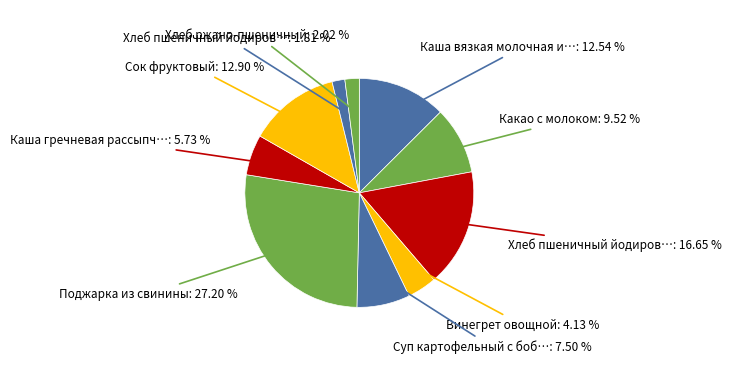

How many segments does this pie chart have?

10